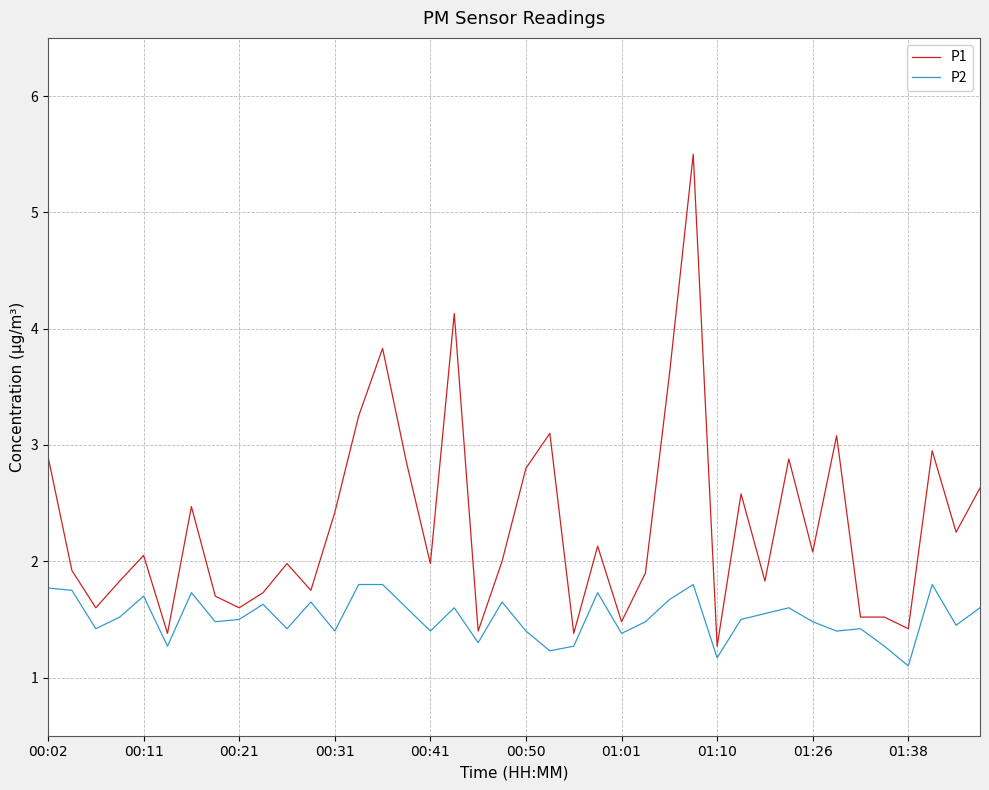

Does the chart have visible grid lines?

Yes